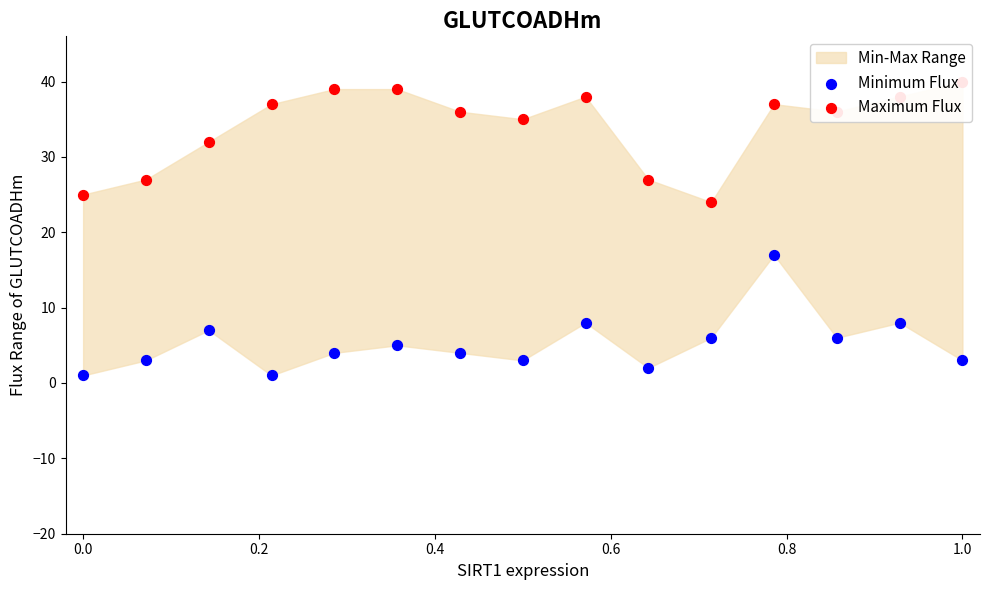

Which series has the widest spread of Y values?

Minimum Flux